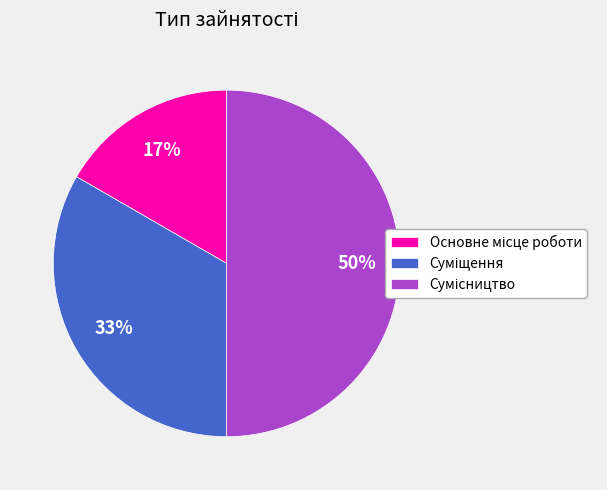

To the nearest percent, what is the average slice percentage?

33%